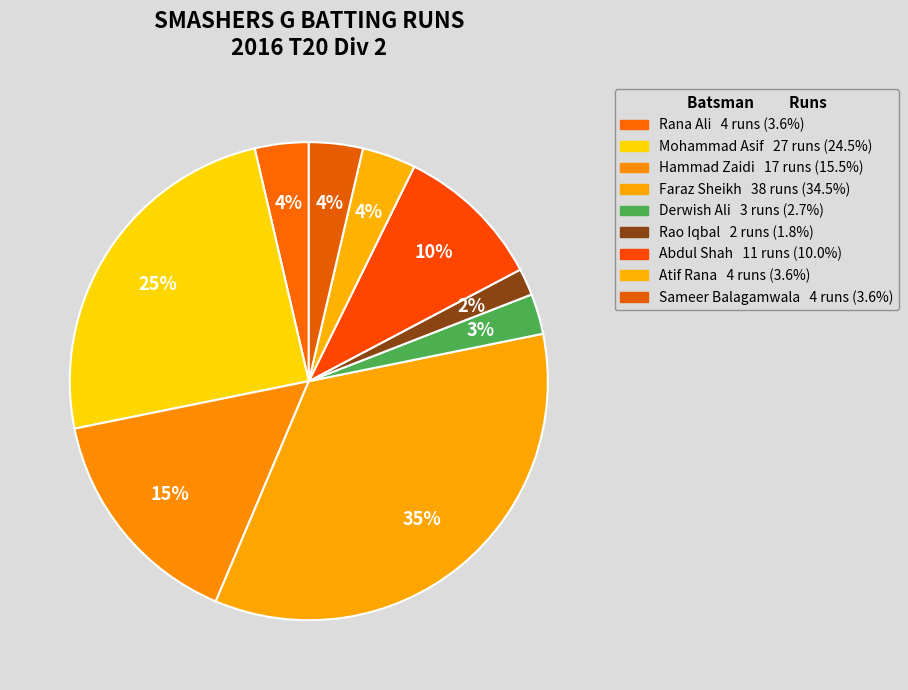

Does Hammad Zaidi represent more than half of the total?

No